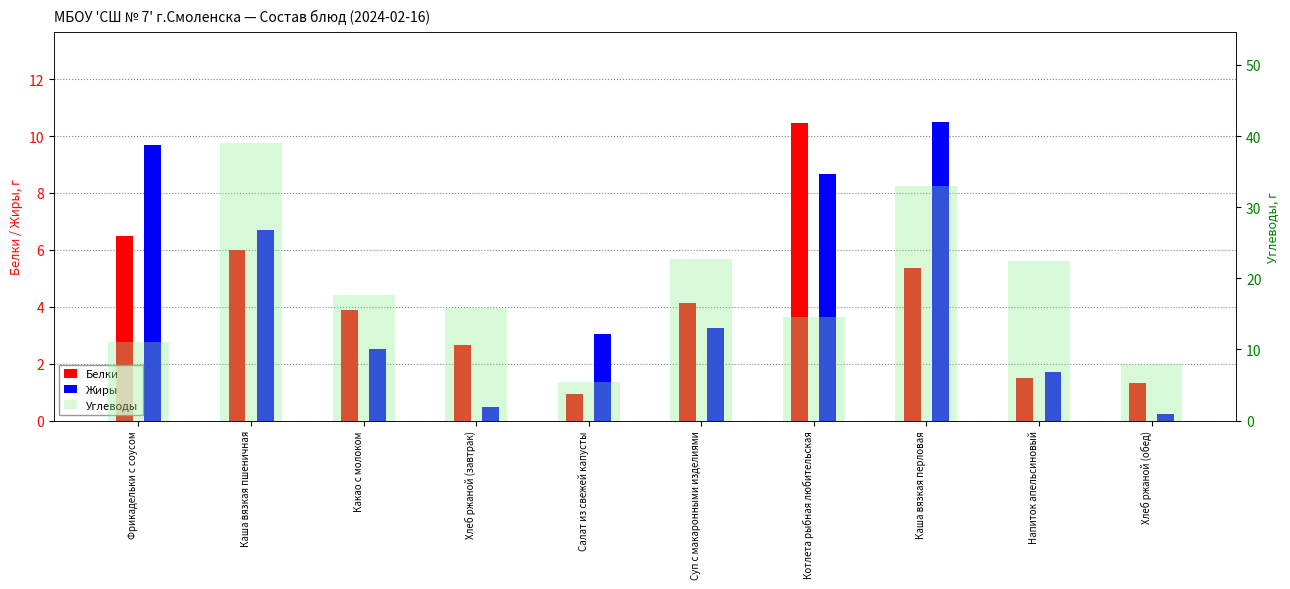

How many data points in Жиры are less than 3?

4